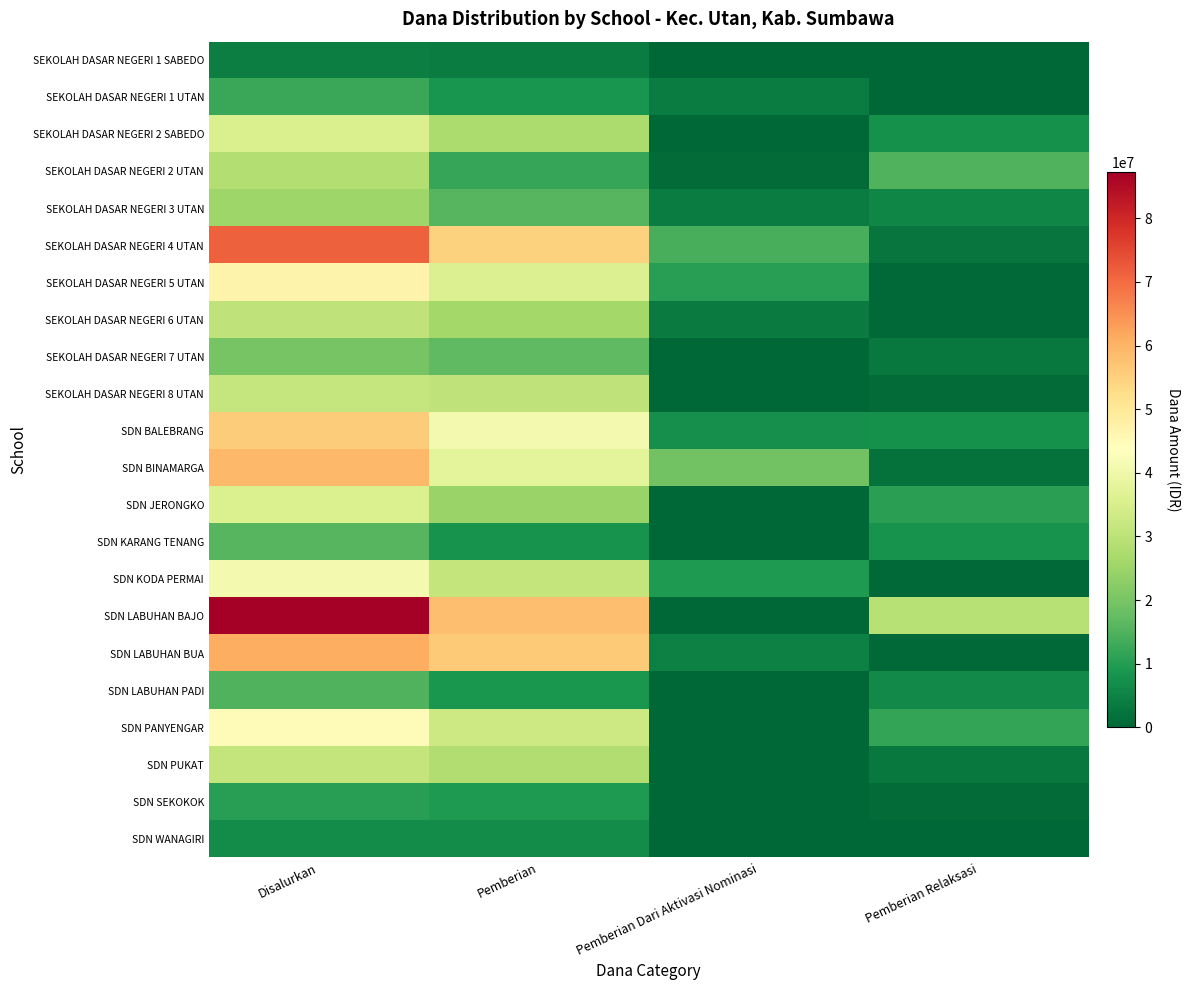

Between Pemberian and Pemberian Relaksasi, which series saw the biggest shift?

SDN LABUHAN BUA